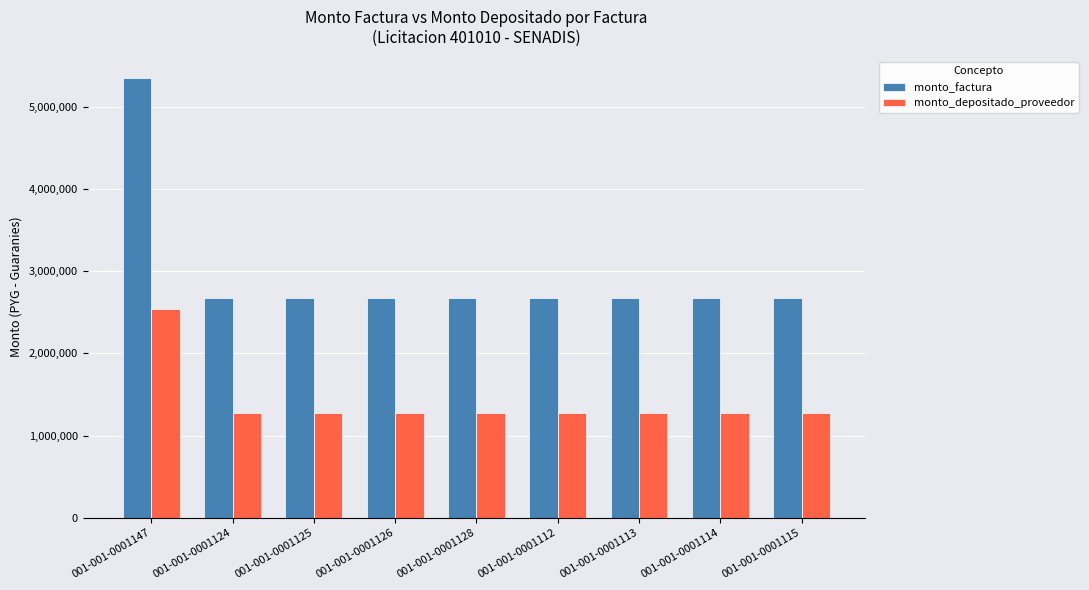

List the series in order of their overall mean, highest first.

monto_factura, monto_depositado_proveedor